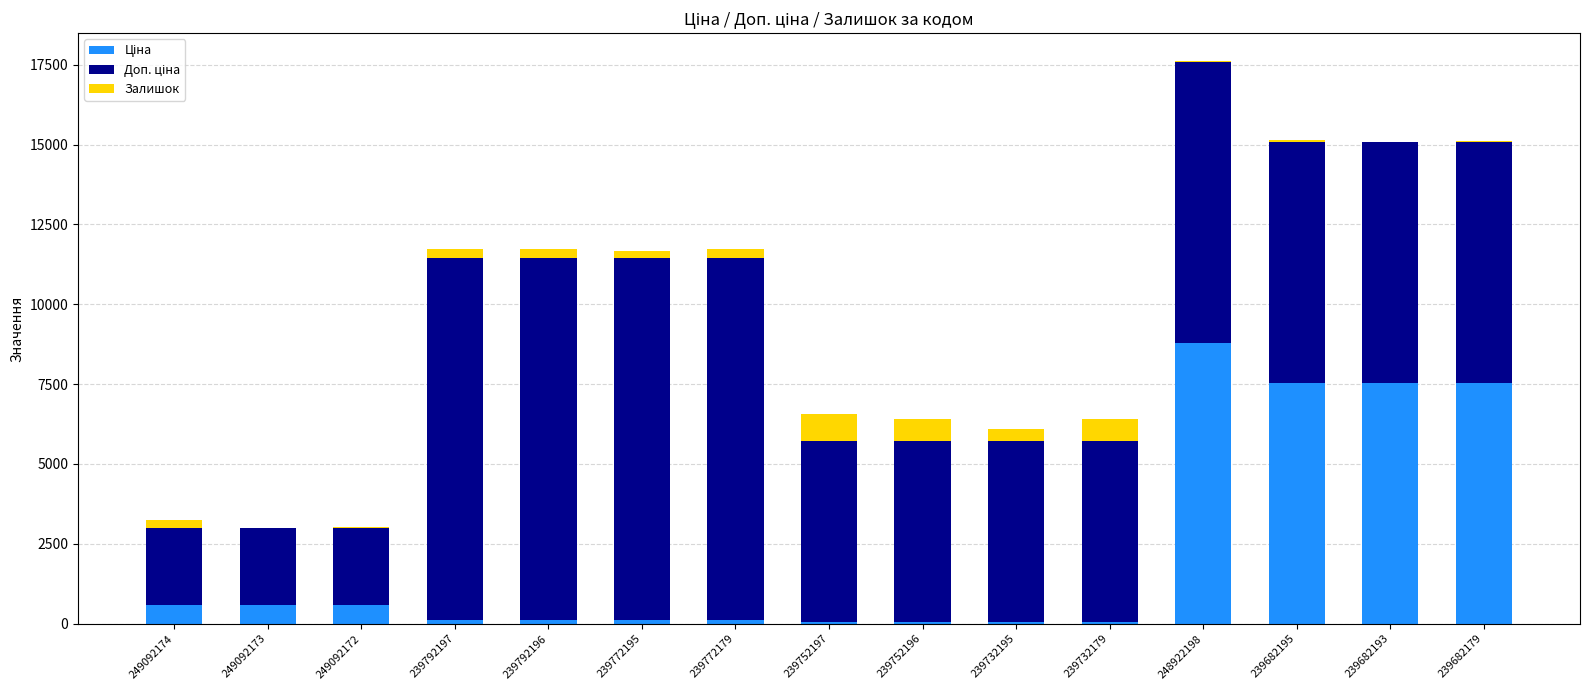

At which category is the sum across all series the highest?

248922198